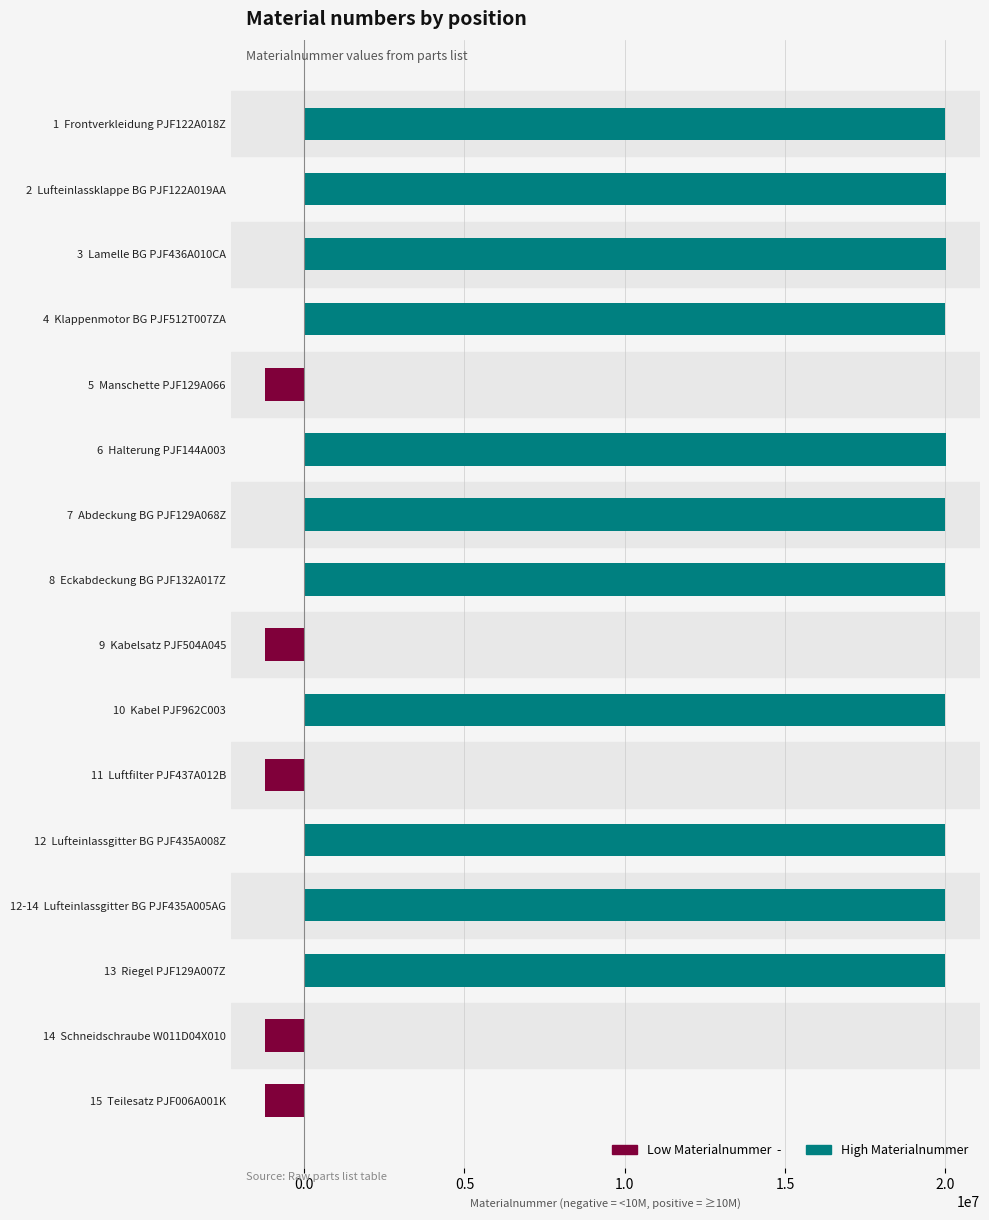

True or false: Low Materialnummer has a value of 425902 at 8 Eckabdeckung BG PJF132A017Z.

False